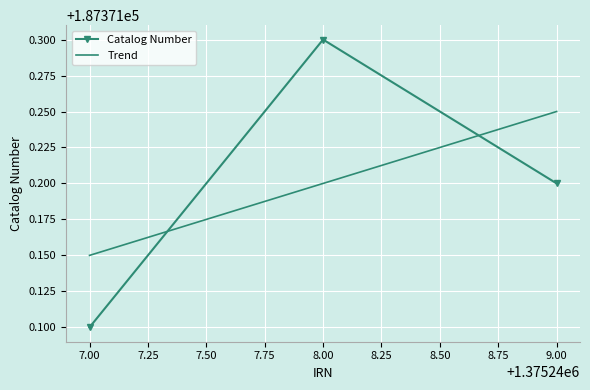

Rank the categories by Catalog Number value from lowest to highest.

7.00, 9.00, 8.00